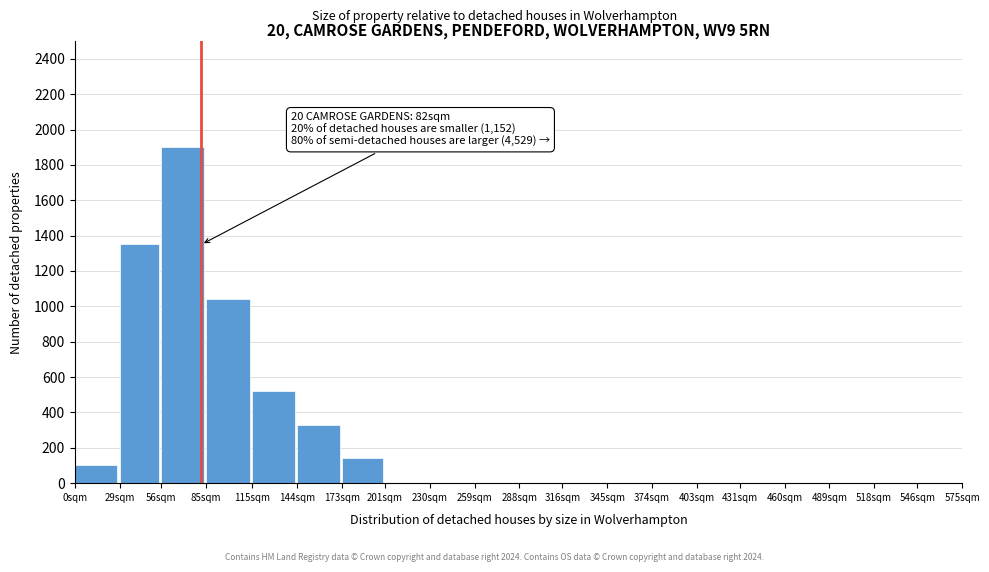

Reading right to left, extract all data points from this chart.

546sqm=0	518sqm=0	489sqm=0	460sqm=0	431sqm=0	403sqm=0	374sqm=0	345sqm=0	316sqm=0	288sqm=0	259sqm=0	230sqm=0	201sqm=0	173sqm=145	144sqm=330	115sqm=520	85sqm=1040	56sqm=1900	29sqm=1350	0sqm=100